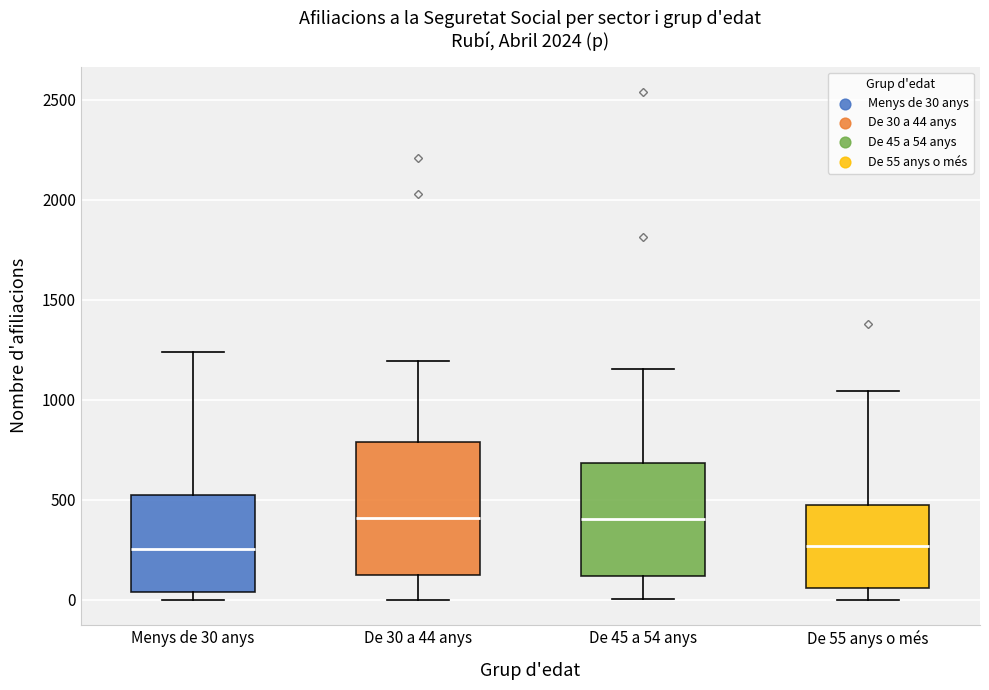

Comparing the boxes themselves (not the whiskers), which one is the tallest?

De 30 a 44 anys